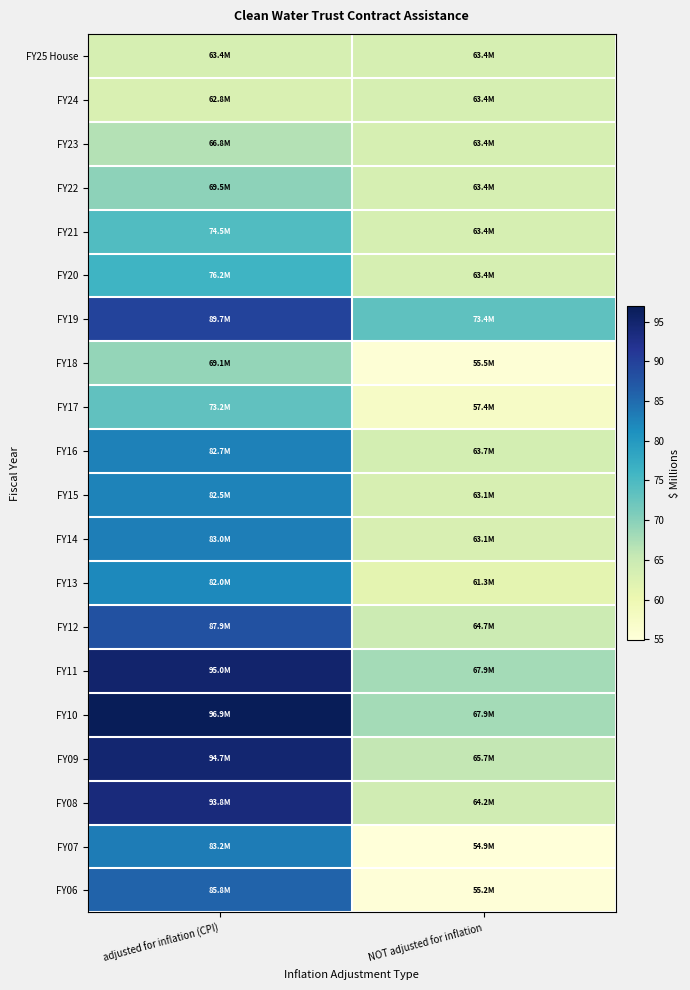

Reading right to left, what are all the values shown in this chart?

FY25 House: NOT adjusted for inflation=63.4	adjusted for inflation (CPI)=63.4
FY24: NOT adjusted for inflation=63.4	adjusted for inflation (CPI)=62.8
FY23: NOT adjusted for inflation=63.4	adjusted for inflation (CPI)=66.8
FY22: NOT adjusted for inflation=63.4	adjusted for inflation (CPI)=69.5
FY21: NOT adjusted for inflation=63.4	adjusted for inflation (CPI)=74.5
FY20: NOT adjusted for inflation=63.4	adjusted for inflation (CPI)=76.2
FY19: NOT adjusted for inflation=73.4	adjusted for inflation (CPI)=89.7
FY18: NOT adjusted for inflation=55.5	adjusted for inflation (CPI)=69.1
FY17: NOT adjusted for inflation=57.4	adjusted for inflation (CPI)=73.2
FY16: NOT adjusted for inflation=63.7	adjusted for inflation (CPI)=82.7
FY15: NOT adjusted for inflation=63.1	adjusted for inflation (CPI)=82.5
FY14: NOT adjusted for inflation=63.1	adjusted for inflation (CPI)=83.0
FY13: NOT adjusted for inflation=61.3	adjusted for inflation (CPI)=82.0
FY12: NOT adjusted for inflation=64.7	adjusted for inflation (CPI)=87.9
FY11: NOT adjusted for inflation=67.9	adjusted for inflation (CPI)=95.0
FY10: NOT adjusted for inflation=67.9	adjusted for inflation (CPI)=96.9
FY09: NOT adjusted for inflation=65.7	adjusted for inflation (CPI)=94.7
FY08: NOT adjusted for inflation=64.2	adjusted for inflation (CPI)=93.8
FY07: NOT adjusted for inflation=54.9	adjusted for inflation (CPI)=83.2
FY06: NOT adjusted for inflation=55.2	adjusted for inflation (CPI)=85.8